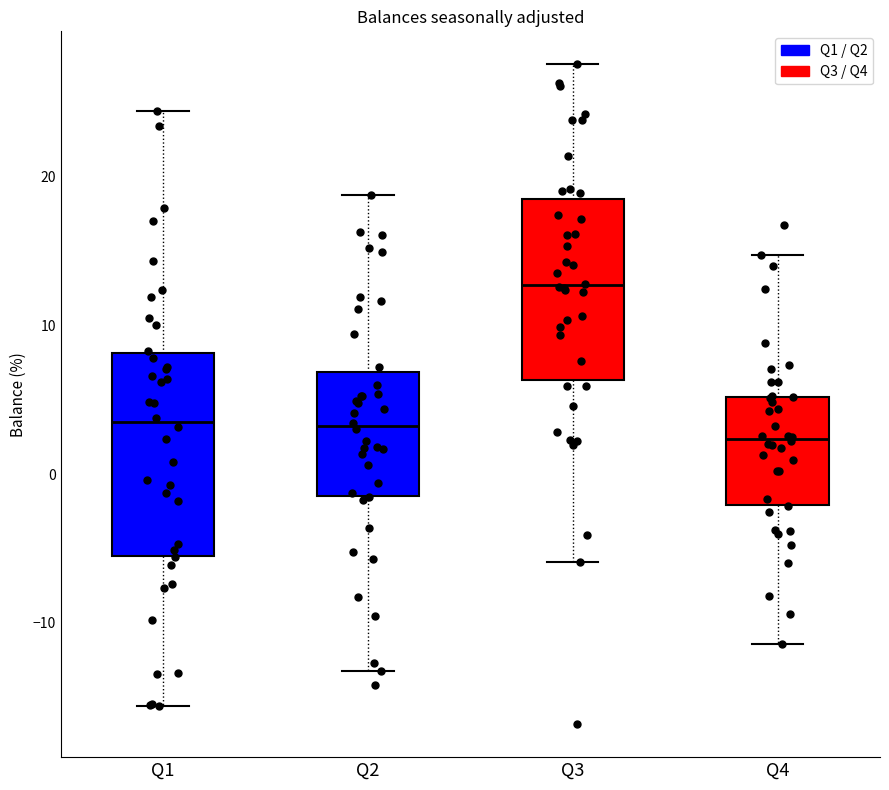

Reading left to right, read every box against the y-axis: the position of its median line, the range the box covers, and the ends of its whiskers. The values are not printed on the chart, so give them approximately, as read against the axis.

Q1: median 3, box -5 to 8, whiskers -16 to 24
Q2: median 3, box -1 to 7, whiskers -13 to 19
Q3: median 13, box 6 to 19, whiskers -6 to 28
Q4: median 2, box -2 to 5, whiskers -11 to 15